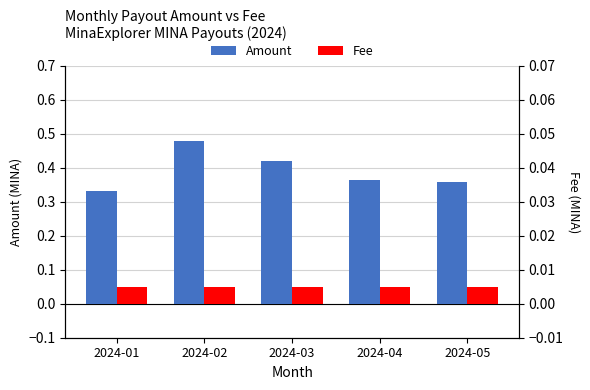

Rank the series by their average value, from highest to lowest.

Amount, Fee